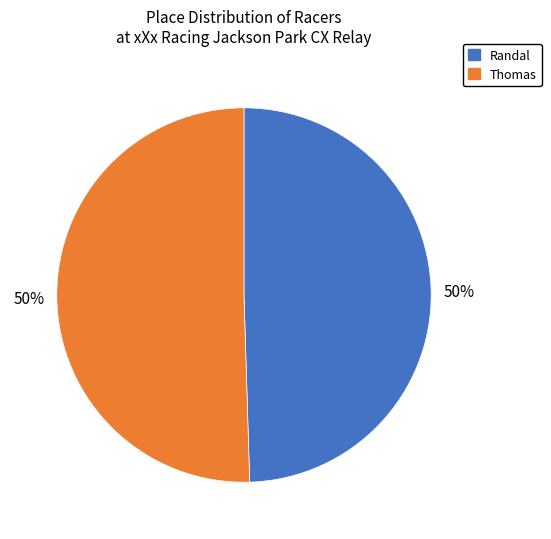

Is the sum of Randal and Thomas greater than half?

Yes